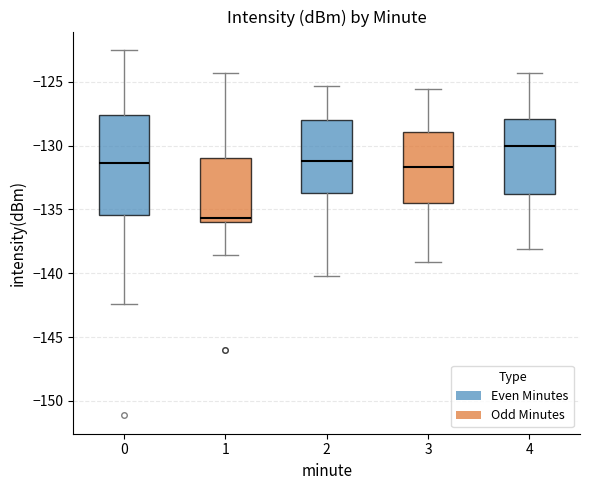

Where does the median line of the box at x = 4 sit on the y-axis? The values are not printed on the chart, so give them approximately, as read against the axis.

-130.0